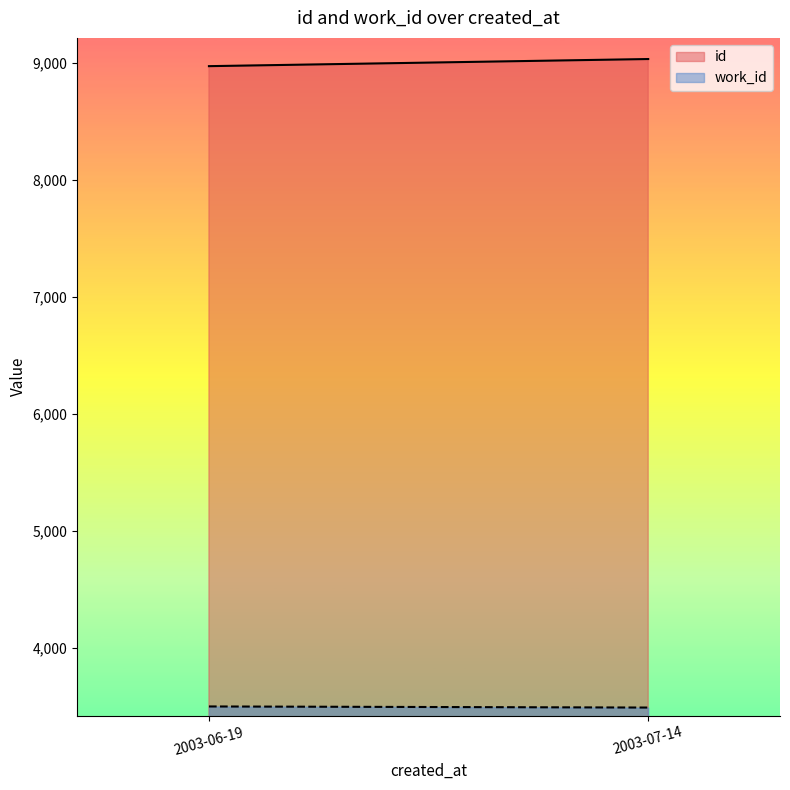

What is the minimum value for work_id?

3491